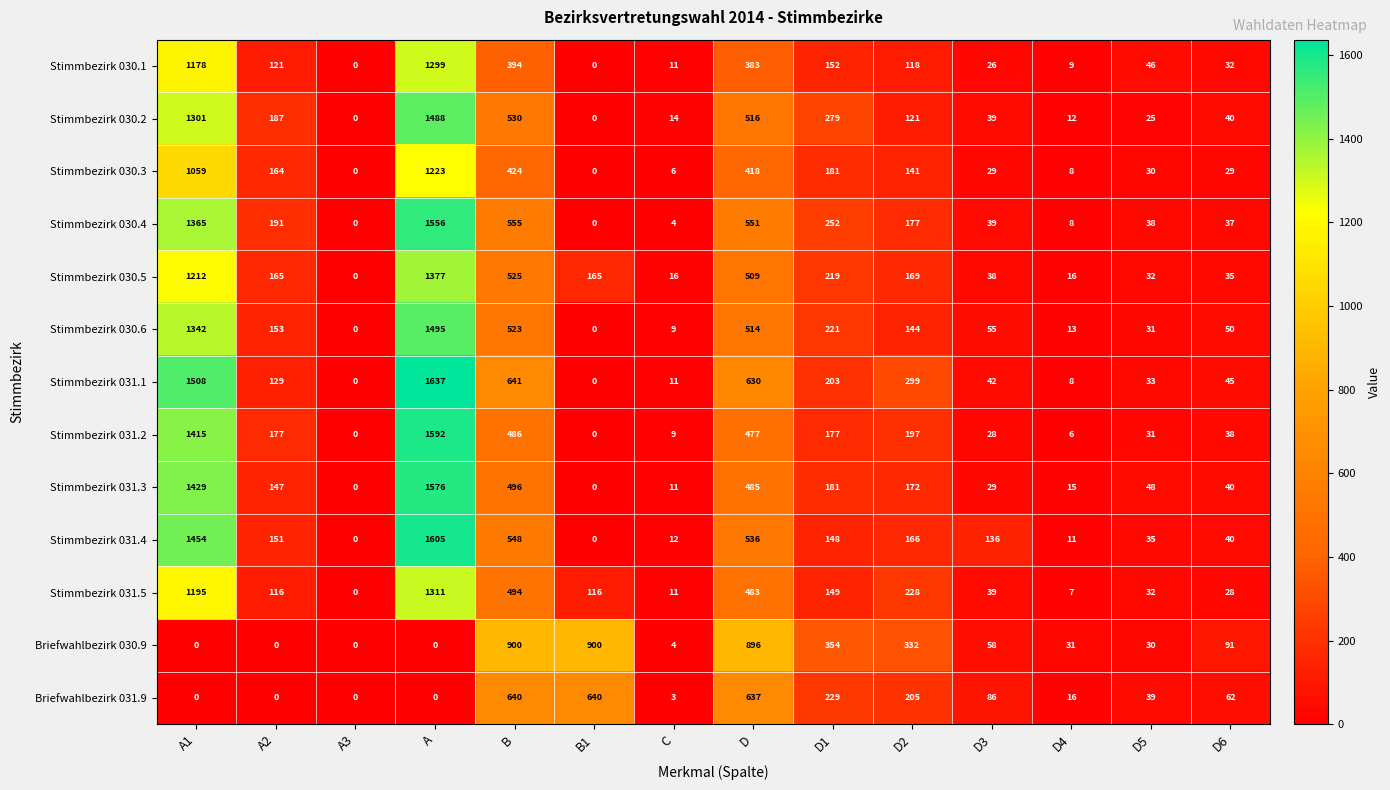

What is the difference between the highest and lowest values at B1?

900